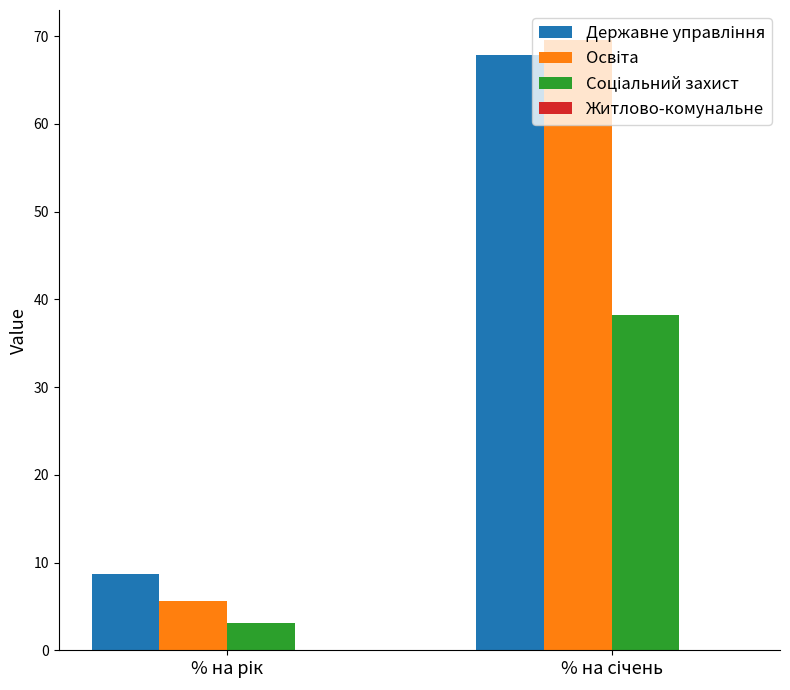

Are the bars horizontal?

No